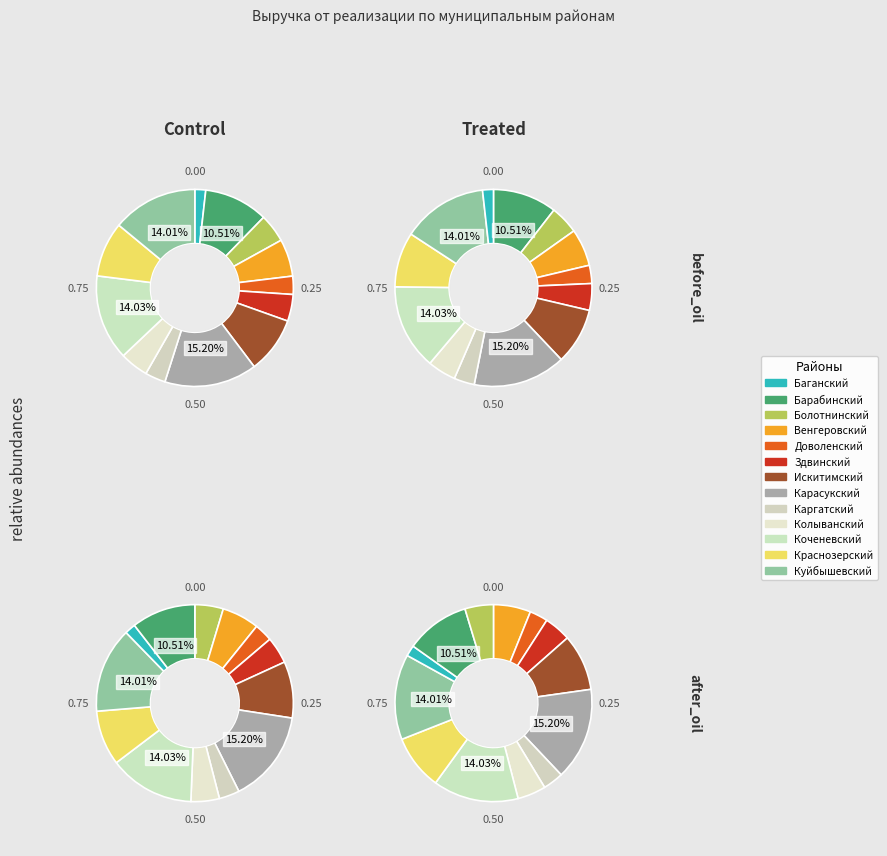

Which slice is the largest?

Карасукский муниципальный район